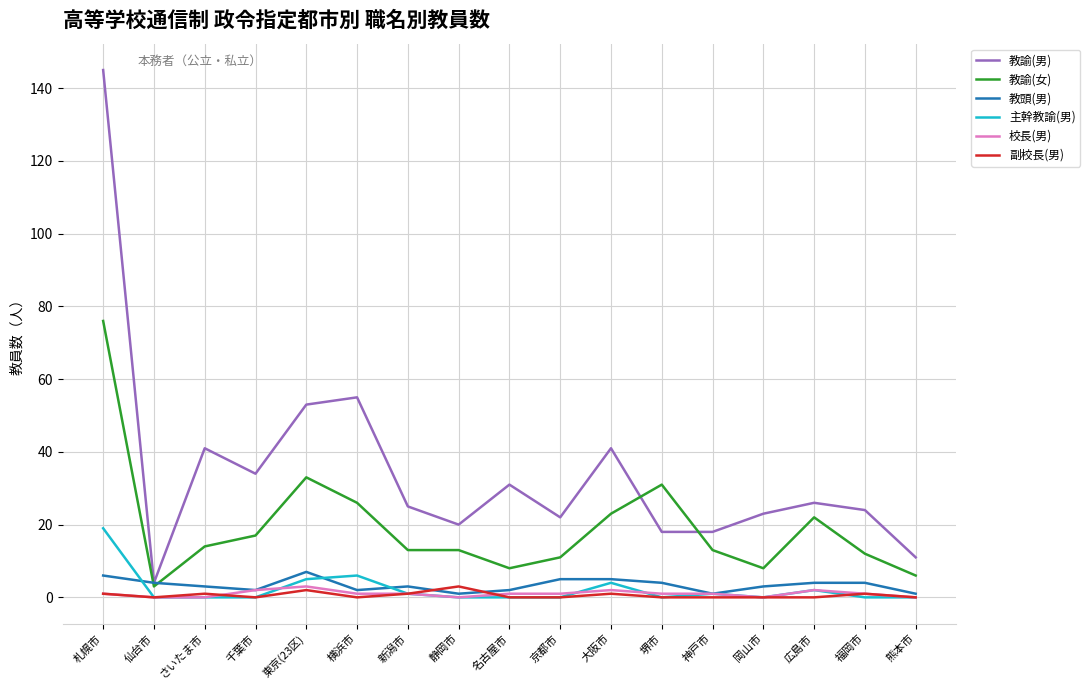

Reading left to right, what are all the values shown in this chart?

教諭(男): 札幌市=145	仙台市=4	さいたま市=41	千葉市=34	東京(23区)=53	横浜市=55	新潟市=25	静岡市=20	名古屋市=31	京都市=22	大阪市=41	堺市=18	神戸市=18	岡山市=23	広島市=26	福岡市=24	熊本市=11
教諭(女): 札幌市=76	仙台市=3	さいたま市=14	千葉市=17	東京(23区)=33	横浜市=26	新潟市=13	静岡市=13	名古屋市=8	京都市=11	大阪市=23	堺市=31	神戸市=13	岡山市=8	広島市=22	福岡市=12	熊本市=6
教頭(男): 札幌市=6	仙台市=4	さいたま市=3	千葉市=2	東京(23区)=7	横浜市=2	新潟市=3	静岡市=1	名古屋市=2	京都市=5	大阪市=5	堺市=4	神戸市=1	岡山市=3	広島市=4	福岡市=4	熊本市=1
主幹教諭(男): 札幌市=19	仙台市=0	さいたま市=0	千葉市=0	東京(23区)=5	横浜市=6	新潟市=1	静岡市=0	名古屋市=0	京都市=0	大阪市=4	堺市=0	神戸市=1	岡山市=0	広島市=2	福岡市=0	熊本市=0
校長(男): 札幌市=1	仙台市=0	さいたま市=0	千葉市=2	東京(23区)=3	横浜市=1	新潟市=1	静岡市=0	名古屋市=1	京都市=1	大阪市=2	堺市=1	神戸市=1	岡山市=0	広島市=2	福岡市=1	熊本市=0
副校長(男): 札幌市=1	仙台市=0	さいたま市=1	千葉市=0	東京(23区)=2	横浜市=0	新潟市=1	静岡市=3	名古屋市=0	京都市=0	大阪市=1	堺市=0	神戸市=0	岡山市=0	広島市=0	福岡市=1	熊本市=0